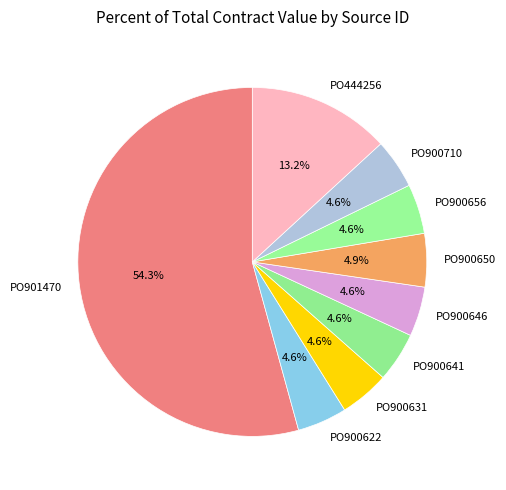

The PO900622 slice represents 5% of the pie. True or false?

True